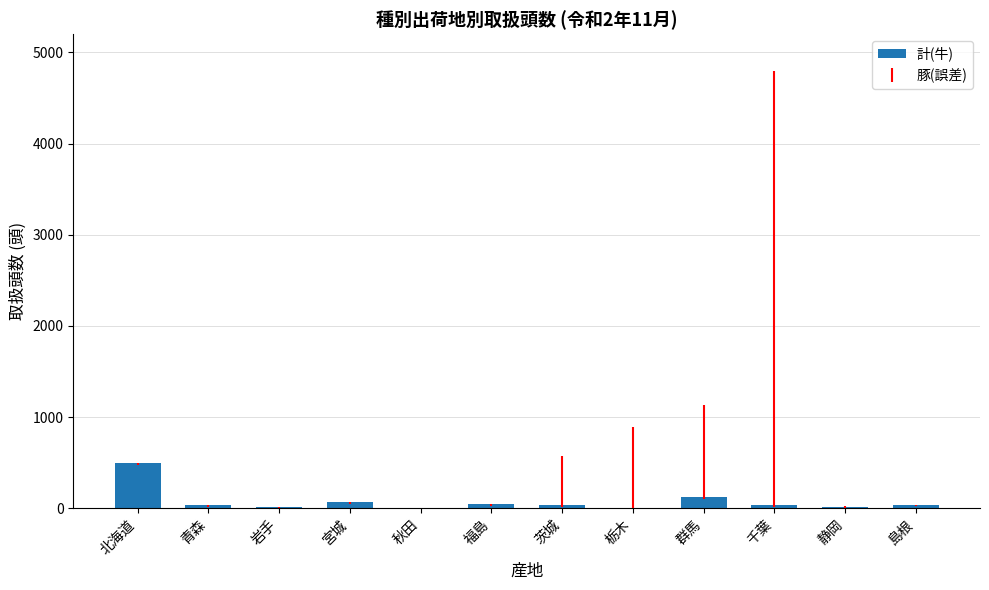

At which label is the value closest to 248?

群馬